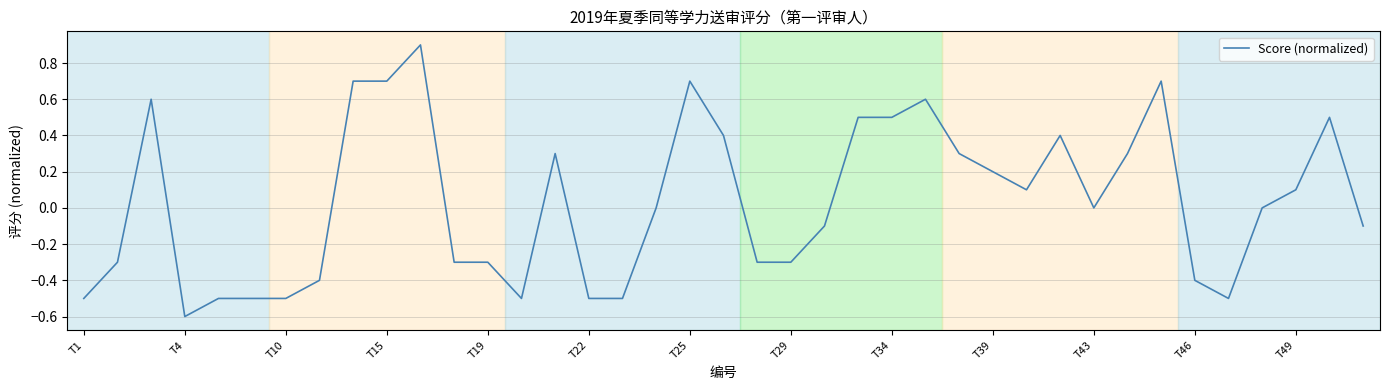

What is the difference between the maximum and minimum values?

1.5